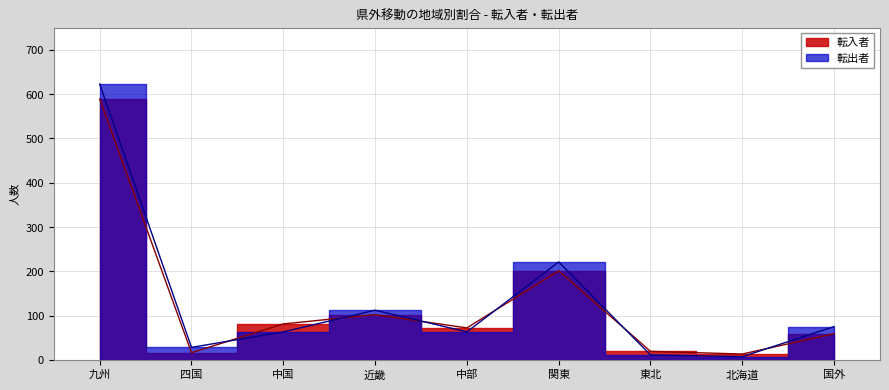

The 転入者 series shows 72 at 中部. True or false?

True